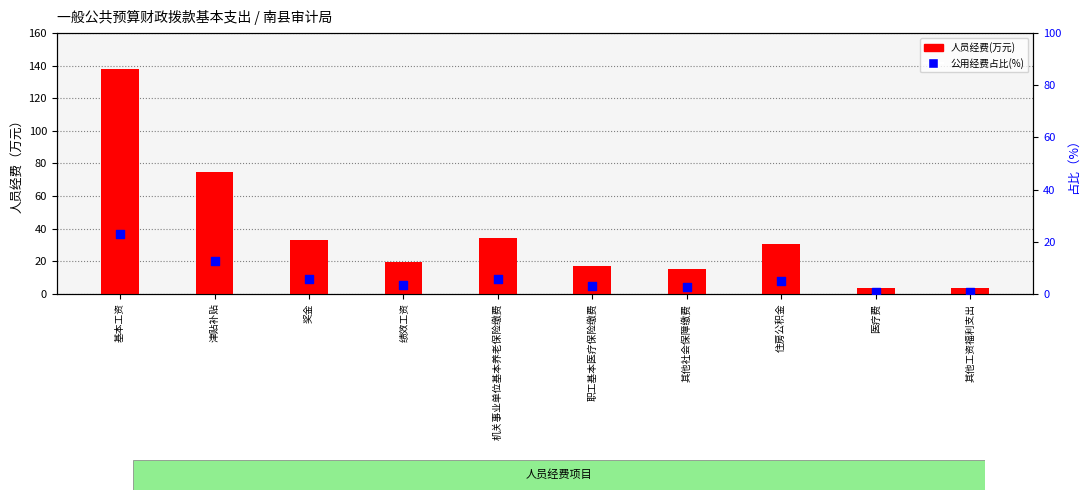

Which series reaches the minimum Y coordinate?

公用经费占比(%)